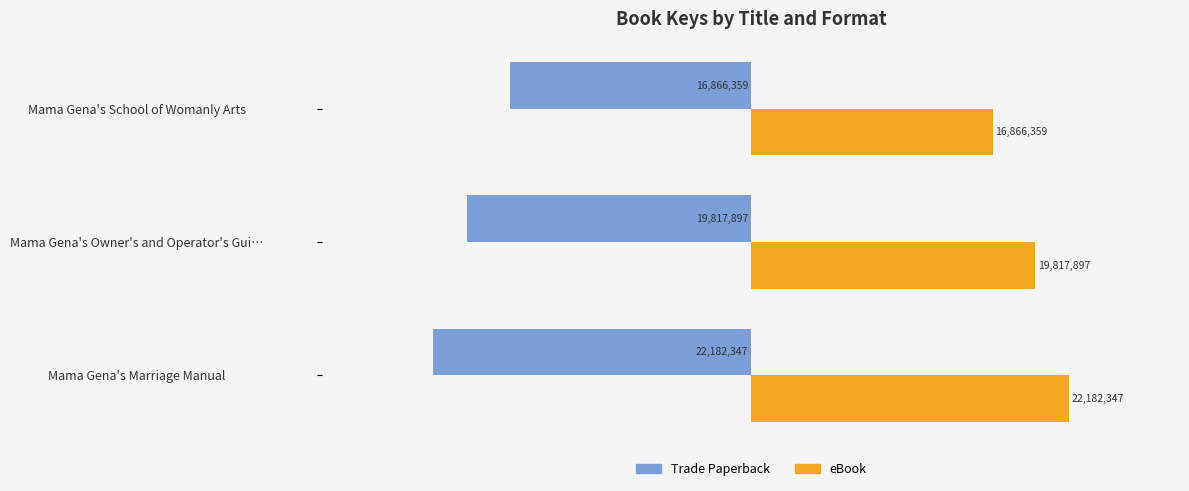

What are all the series names shown in the legend?

Trade Paperback, eBook